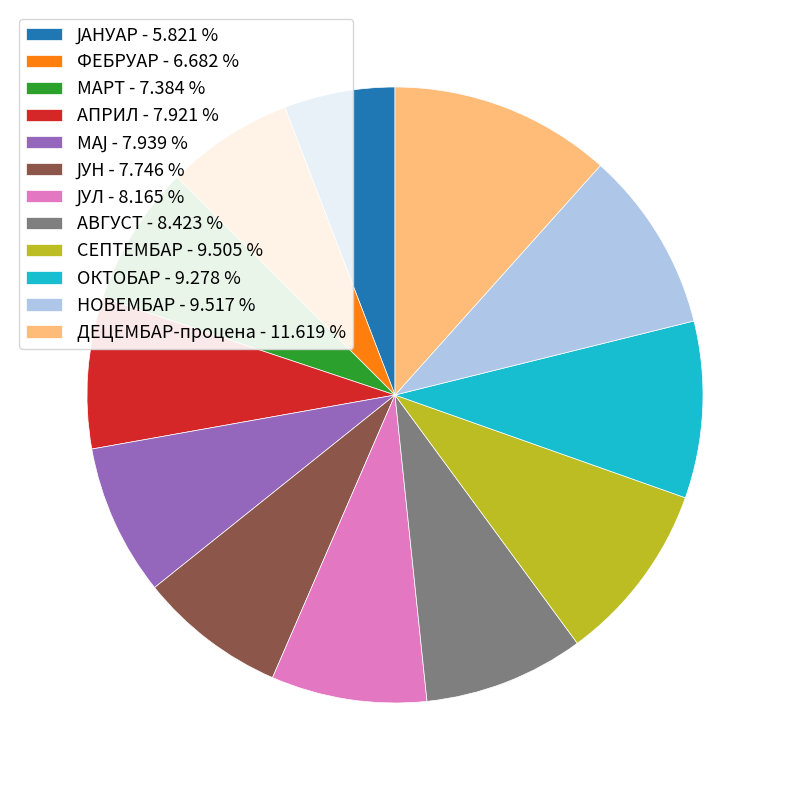

How many segments does this pie chart have?

12